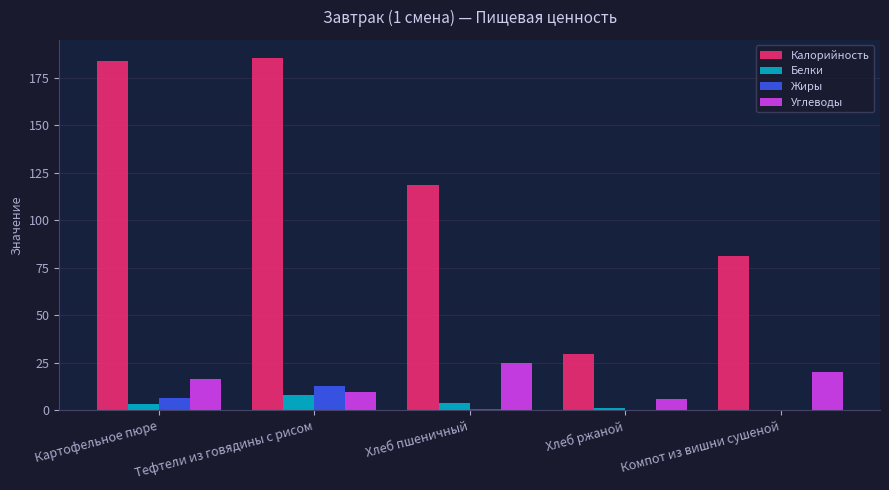

Are the bars horizontal?

No